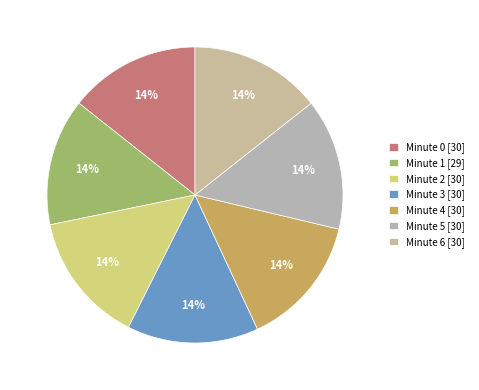

How many segments does this pie chart have?

7